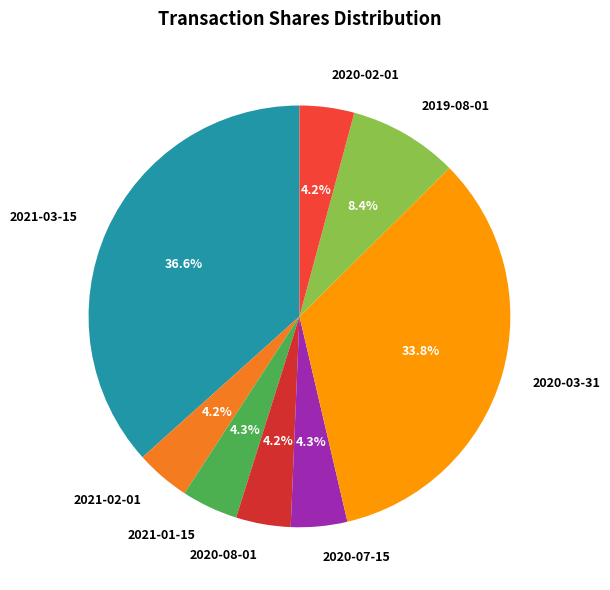

To the nearest percent, what is the average slice percentage?

12%